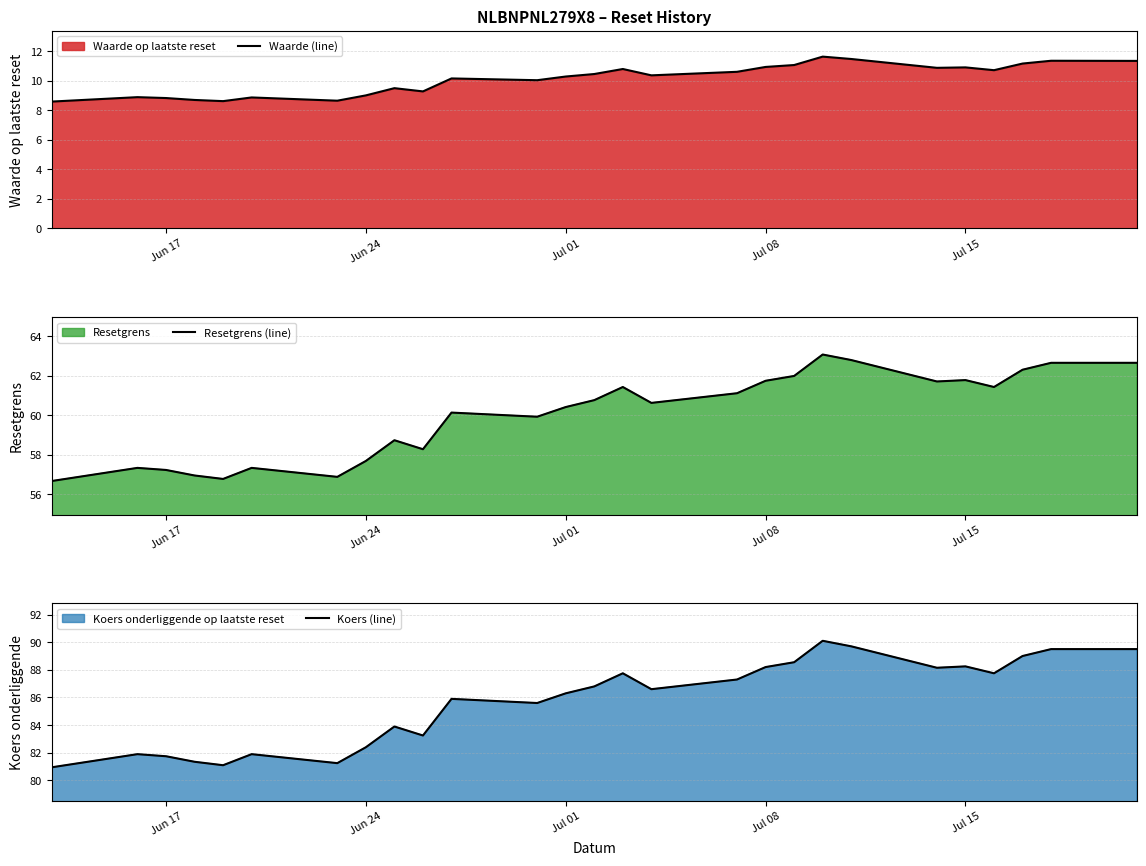

What is the maximum value shown in the chart?

90.1